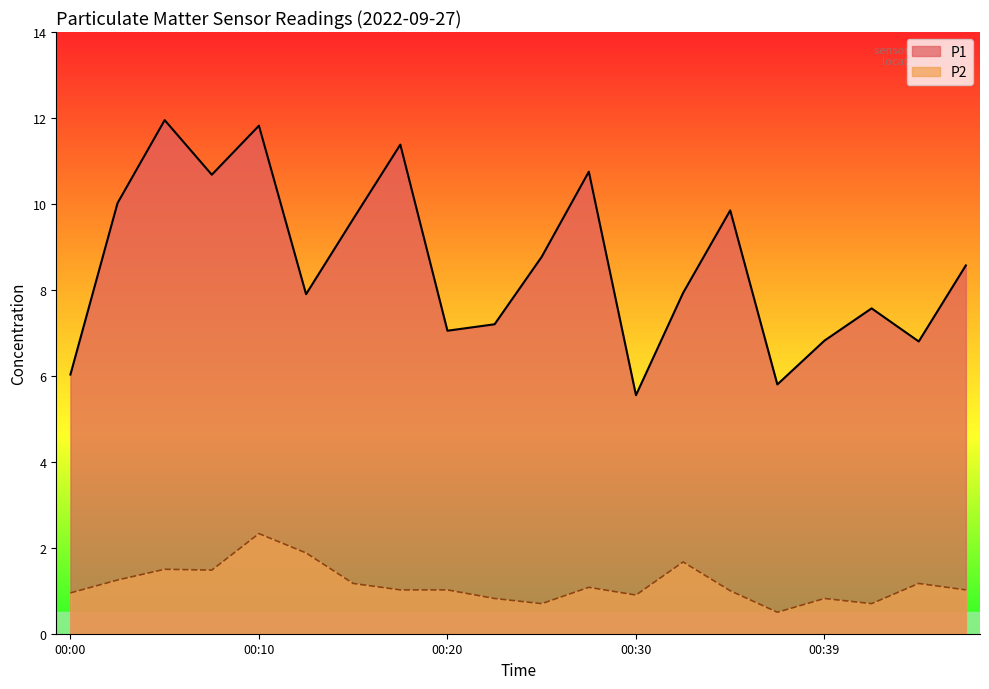

How many data points in P1 are less than 8?

10